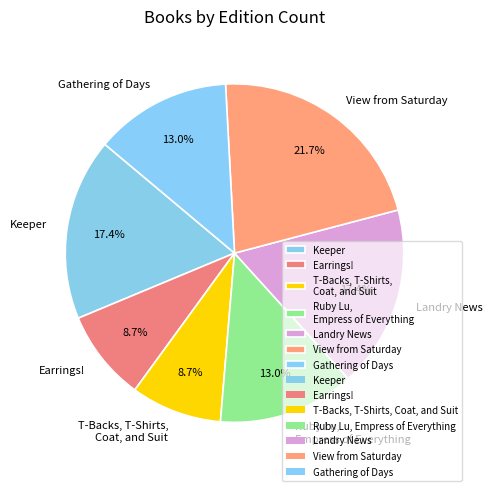

Does Ruby Lu, Empress of Everything represent more than half of the total?

No